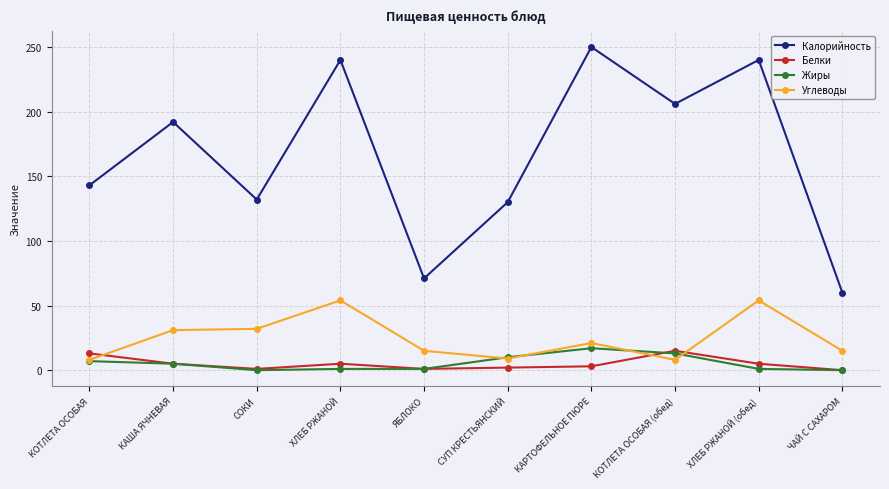

What is the total value across all series at ЧАЙ С САХАРОМ?

75